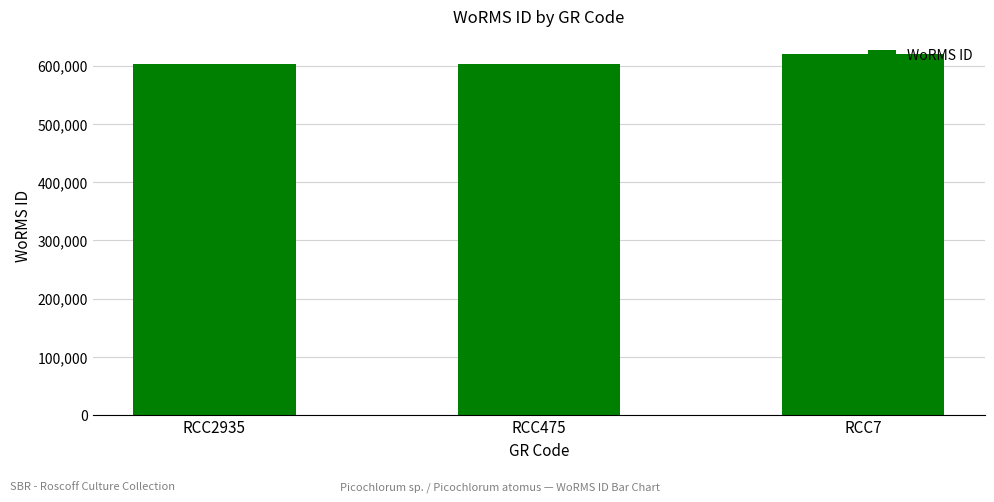

What is the ratio of the value at RCC475 to the value at RCC7?

1.0